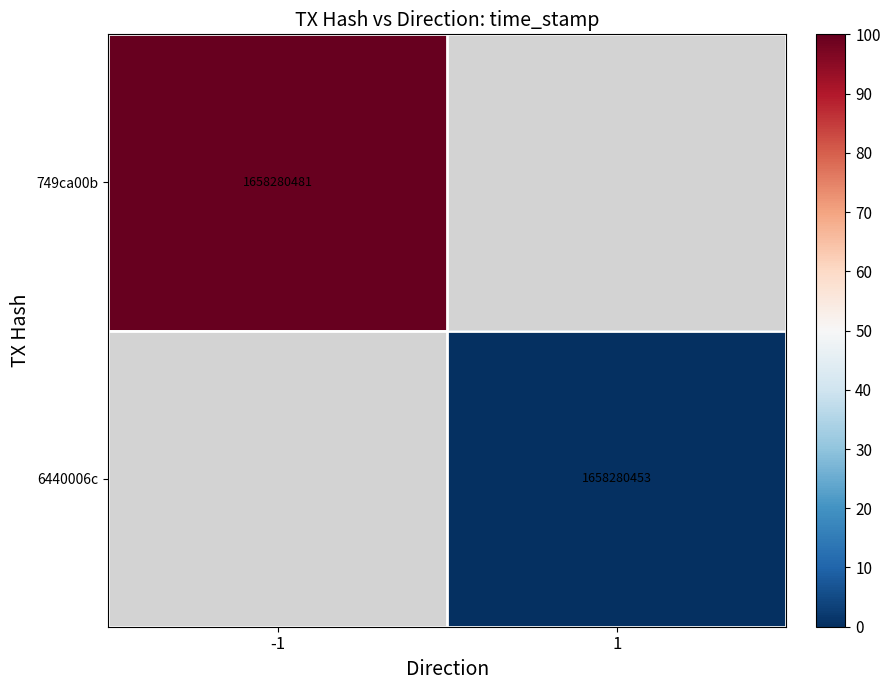

The value of 6440006c at 1 is 1658280453. True or false?

True